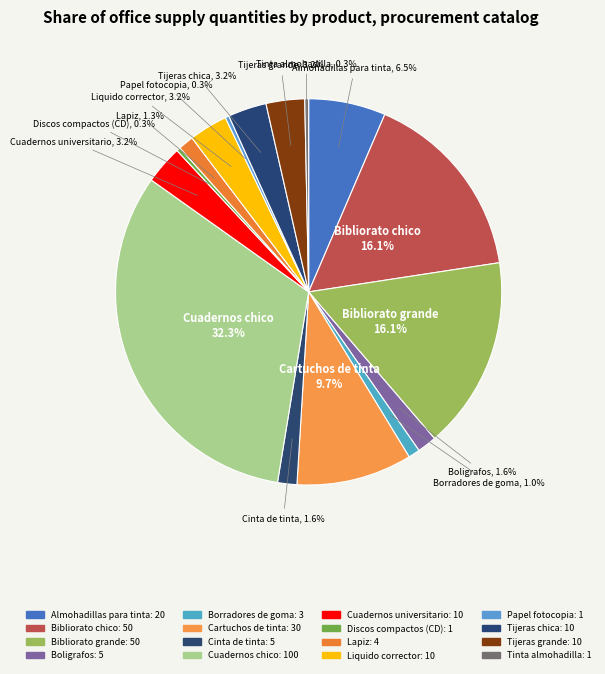

Which has a higher value, Discos compactos (CD) or Cinta de tinta?

Cinta de tinta